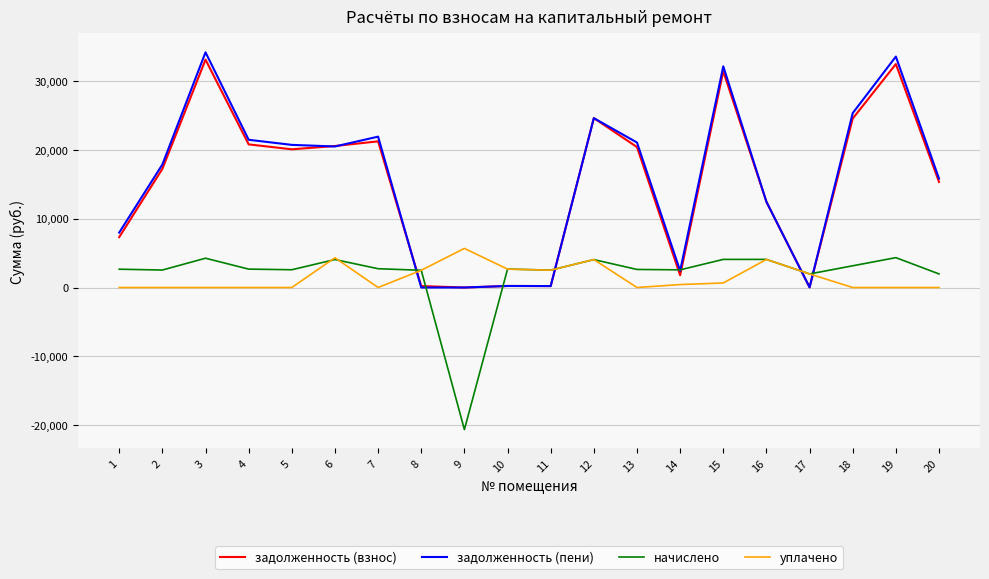

True or false: уплачено and задолженность (пени) cross at least once.

True